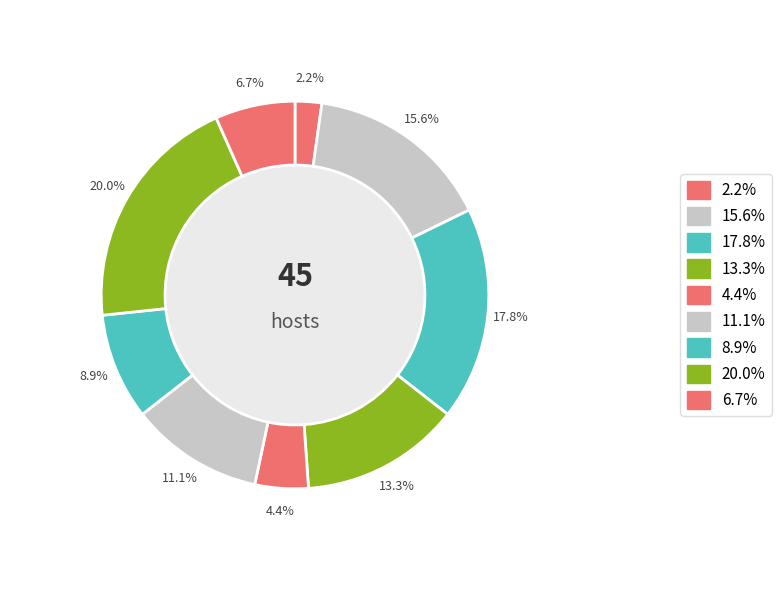

Is 20.0% the majority of the pie?

No